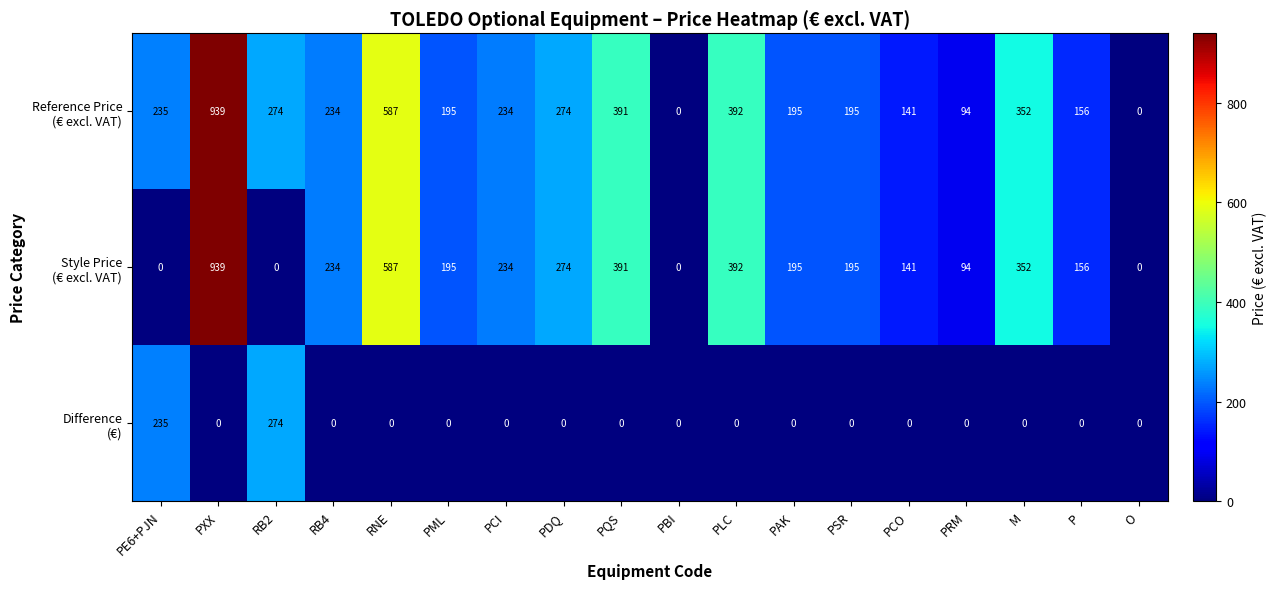

What is the greatest value displayed?

939